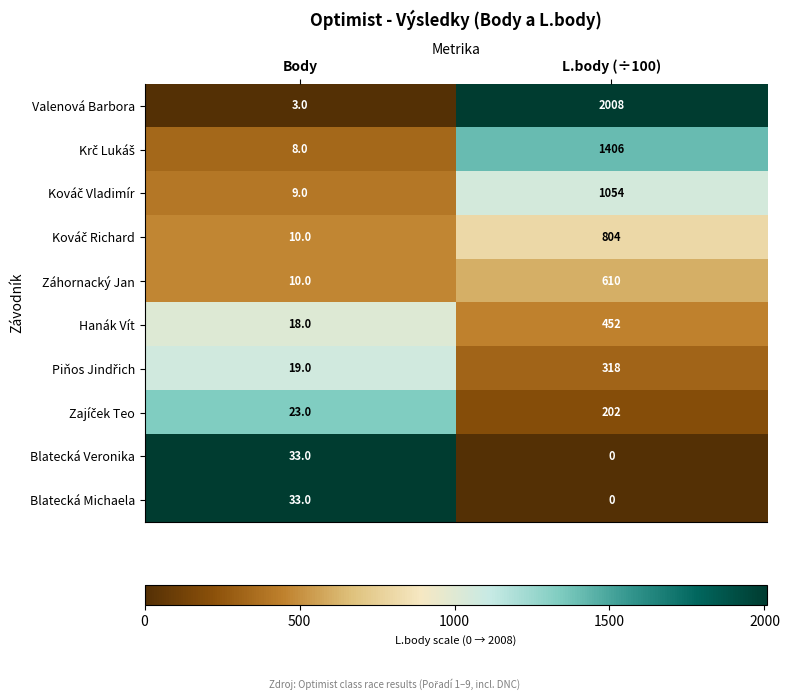

At which category is the sum across all series the highest?

L.body (÷100)